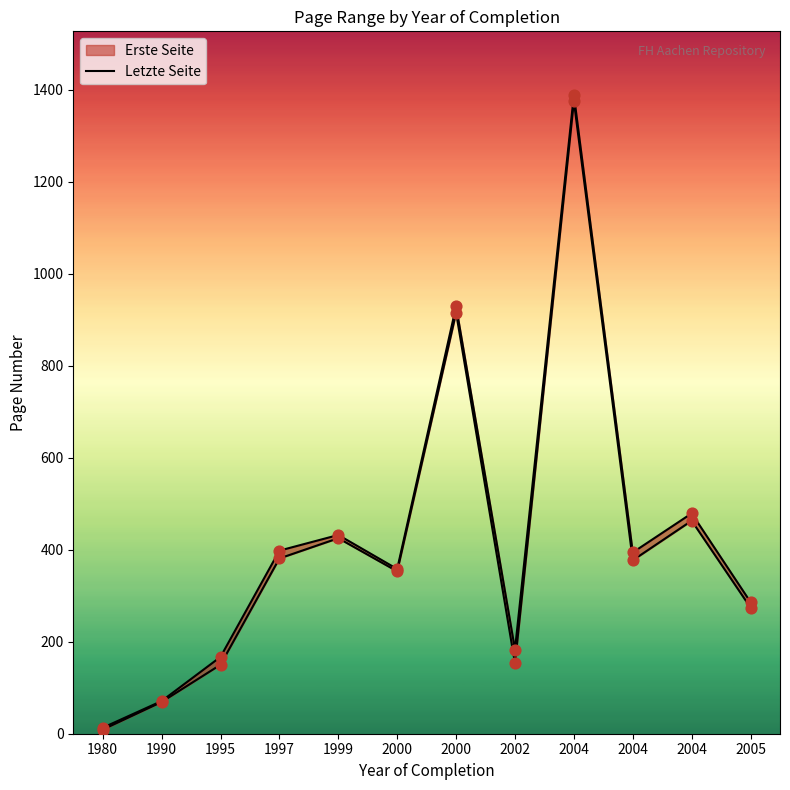

Which series has the largest total across all categories?

Letzte Seite